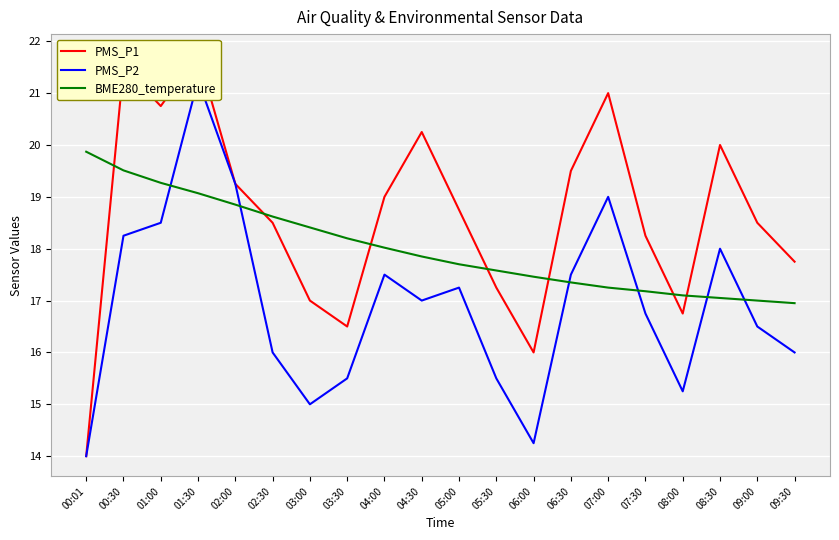

What is the difference between the PMS_P1 values at 05:30 and 02:30?

1.2